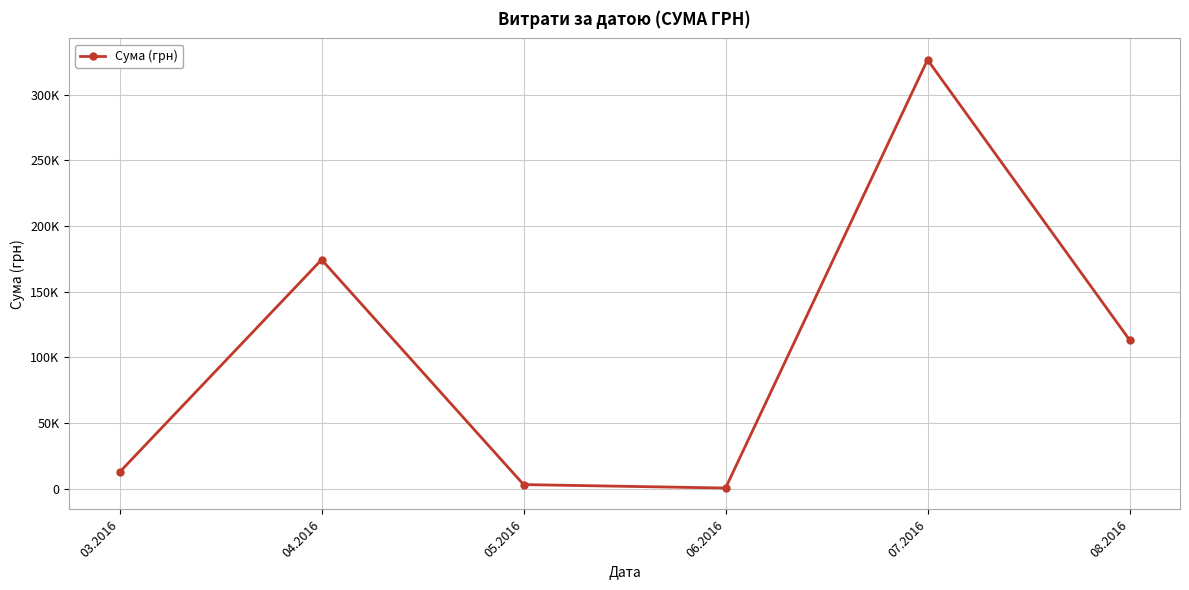

What is the smallest value displayed?

600.0